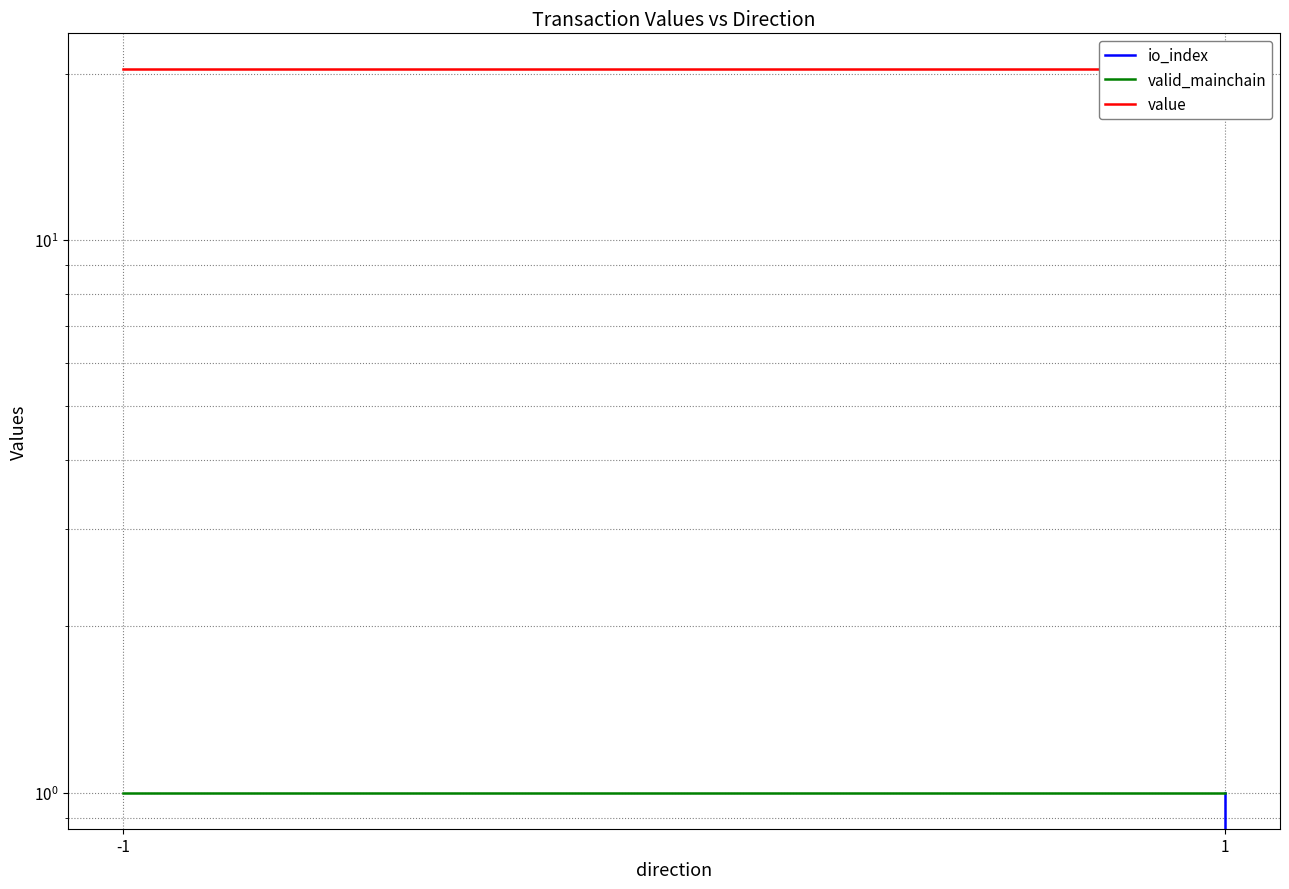

The value of io_index at -1 is 0.0. True or false?

True